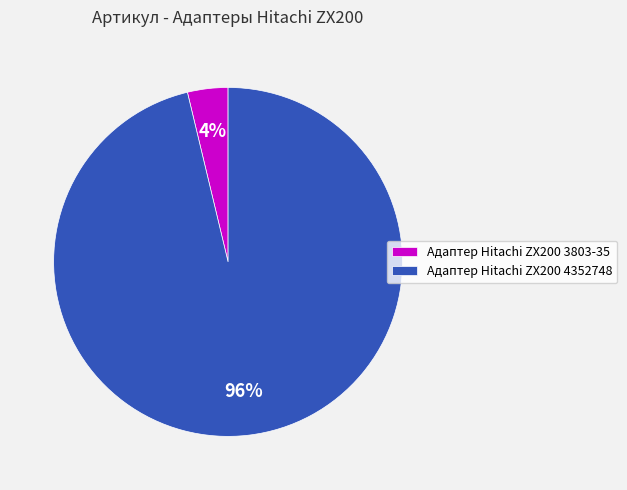

To the nearest percent, what is the combined percentage of Адаптер Hitachi ZX200 4352748 and Адаптер Hitachi ZX200 3803-35?

100%